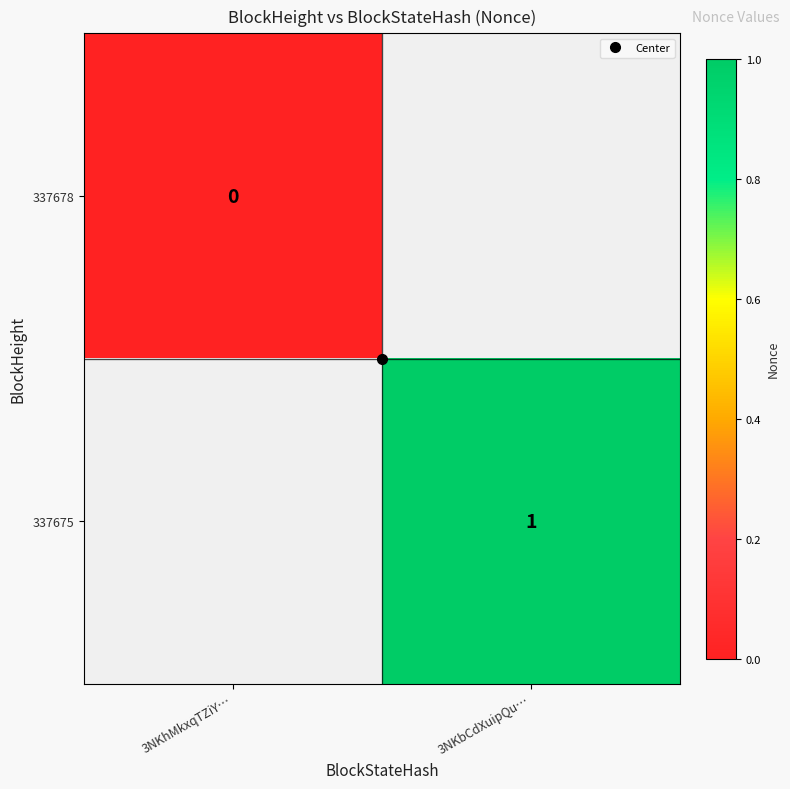

Count the number of categories in the chart.

2